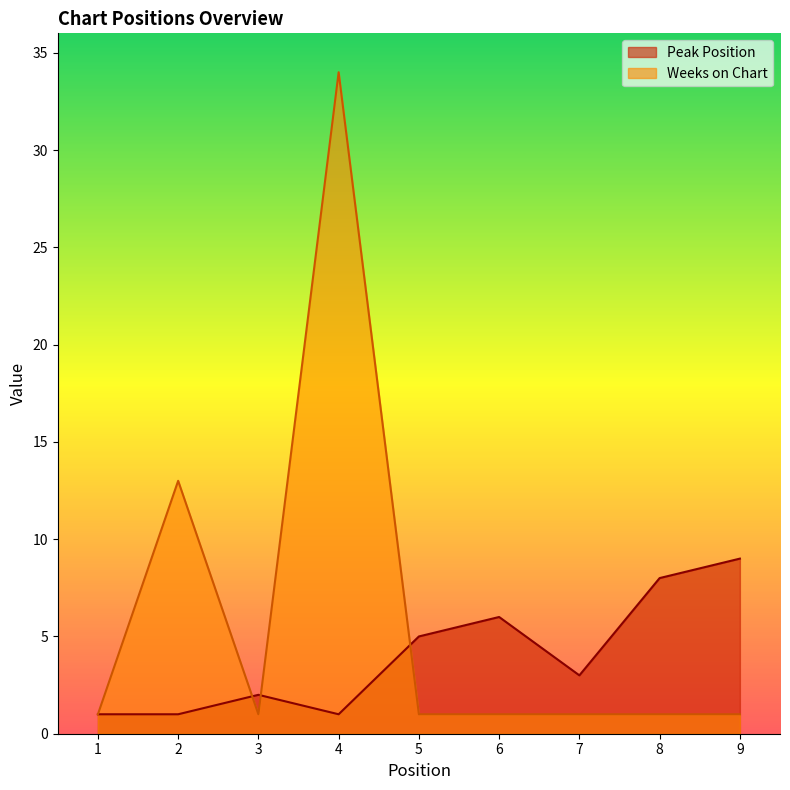

What is the spread (max minus min) of values at 5?

4